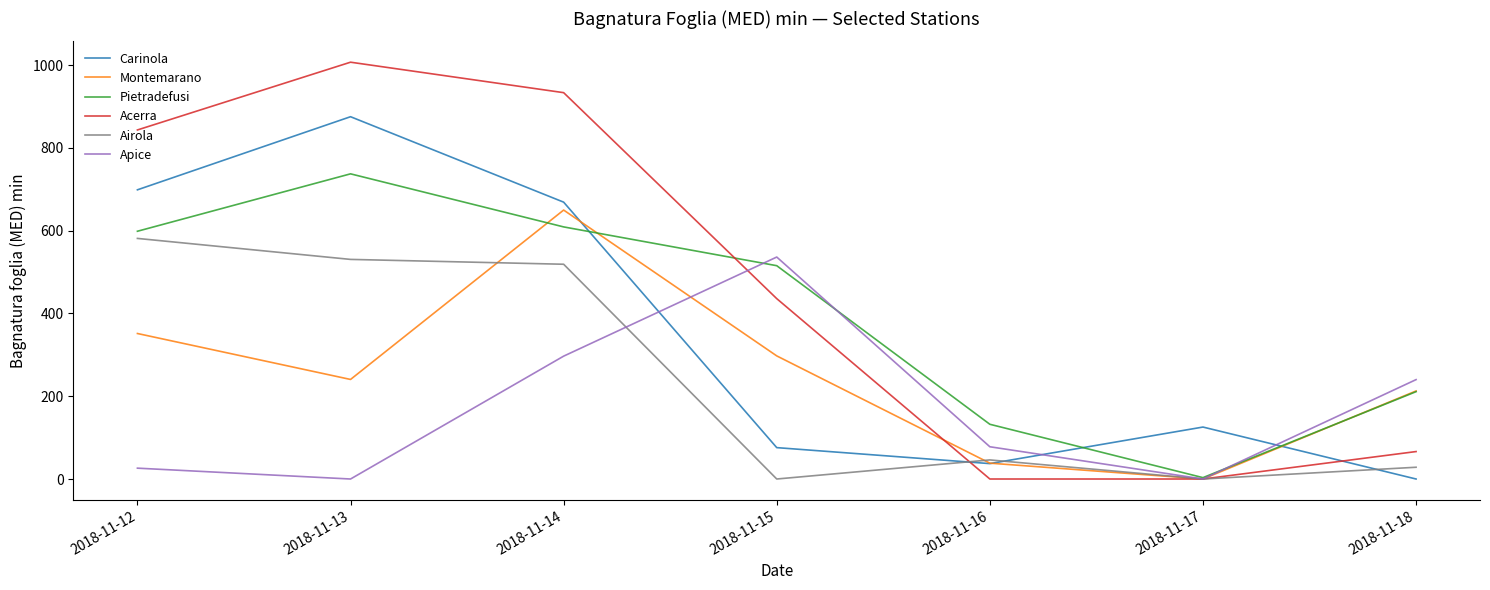

Count the number of data series in this chart.

6